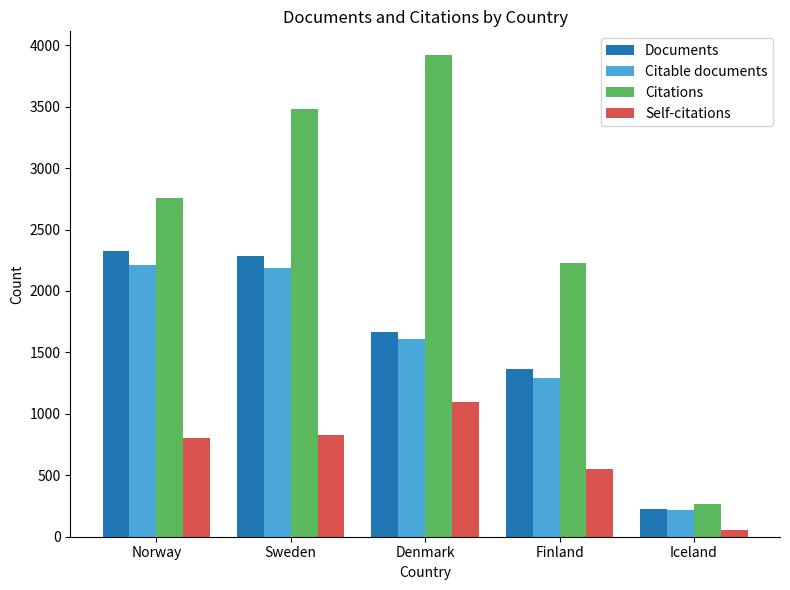

Reading left to right, list all the values displayed in this chart.

Documents: 2328	2281	1662	1361	227
Citable documents: 2213	2186	1611	1291	218
Citations: 2757	3478	3917	2225	263
Self-citations: 806	827	1097	550	54